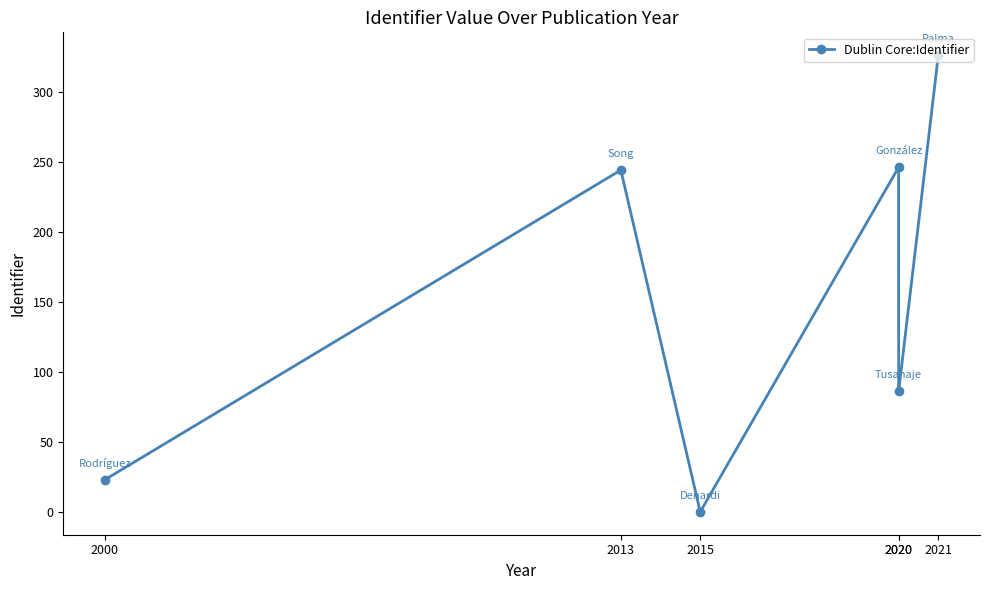

Reading left to right, transcribe all the data shown in this chart.

2000=23	2013=244	2015=0	2020=246	2020=86	2021=326